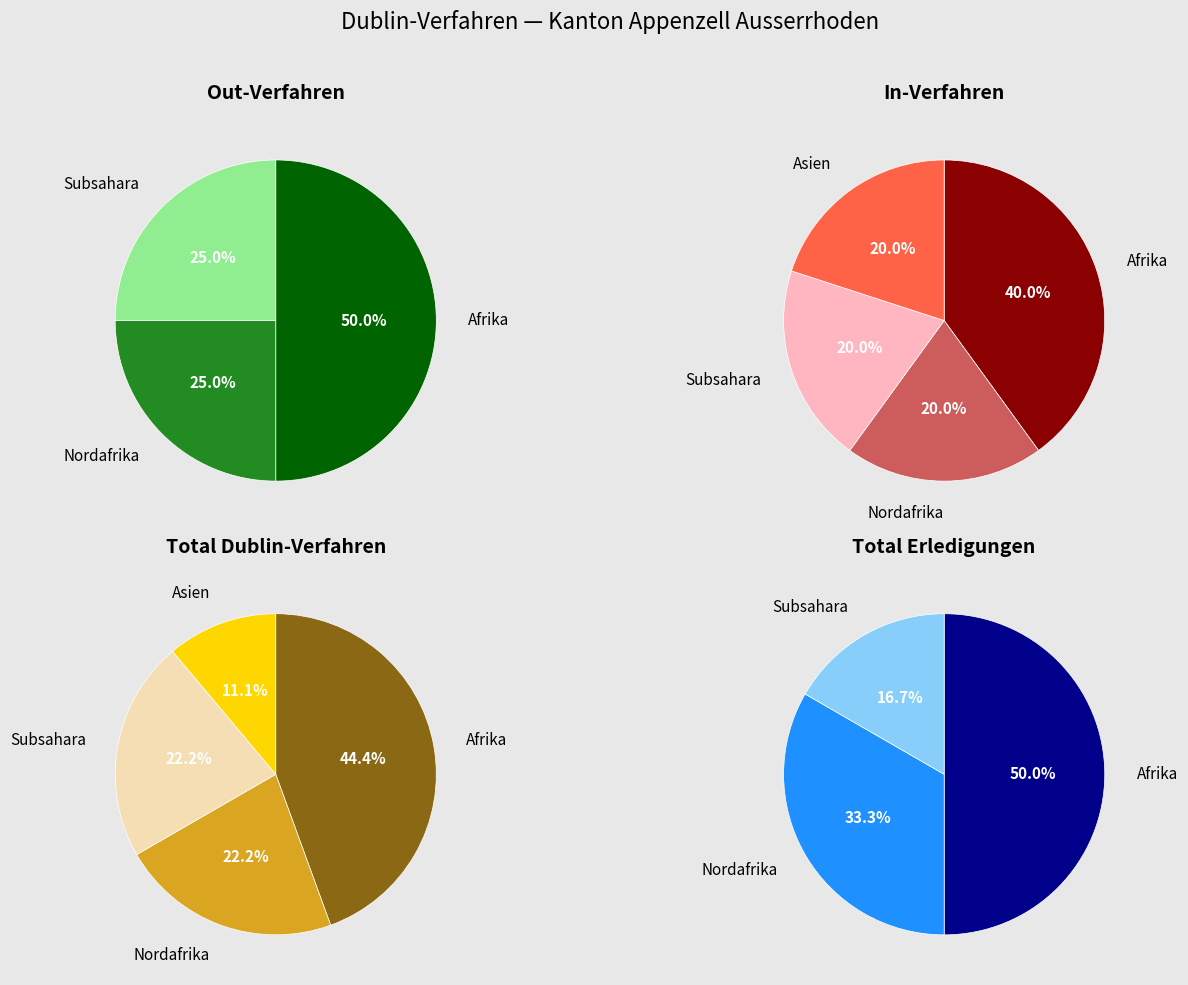

What percentage is NOT represented by Afrika?

60.0%